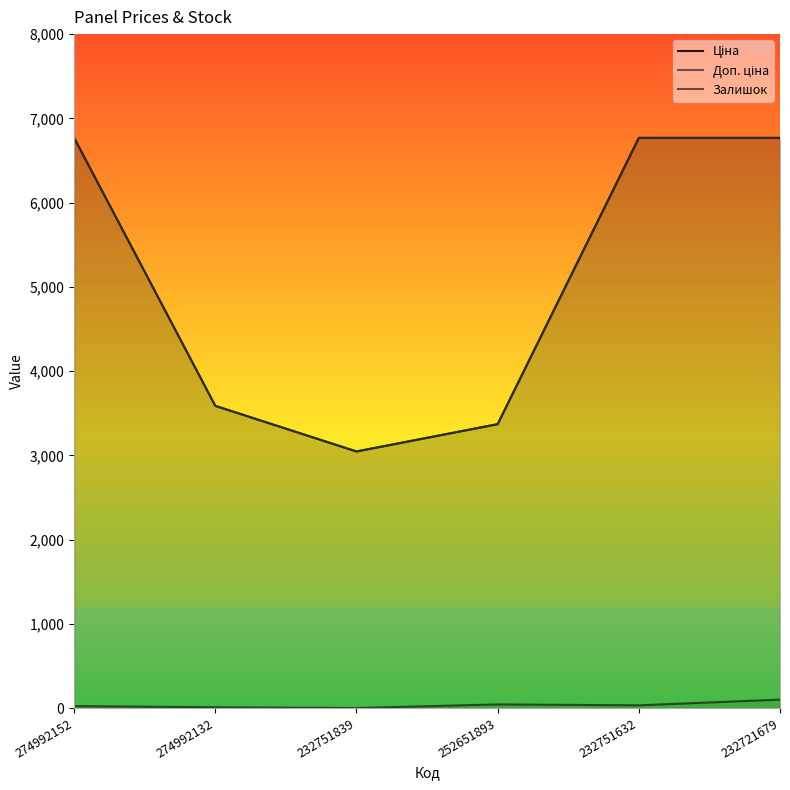

What is the value of the Ціна point at the 6th from the left?

6768.1